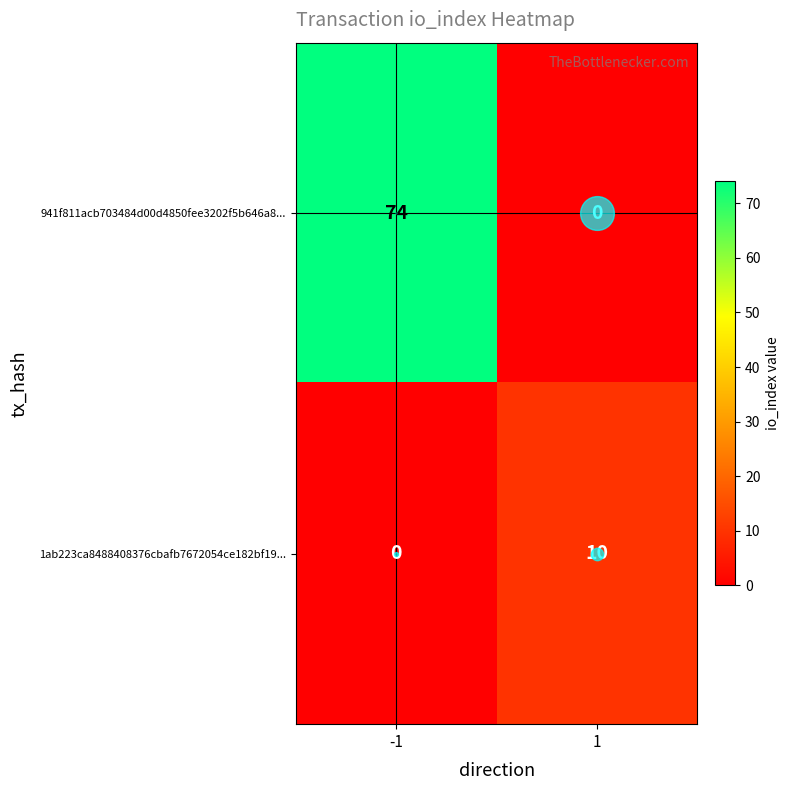

Is it true that 1ab223ca8488408376cbafb7672054ce182bf19... equals 14 at 1?

False